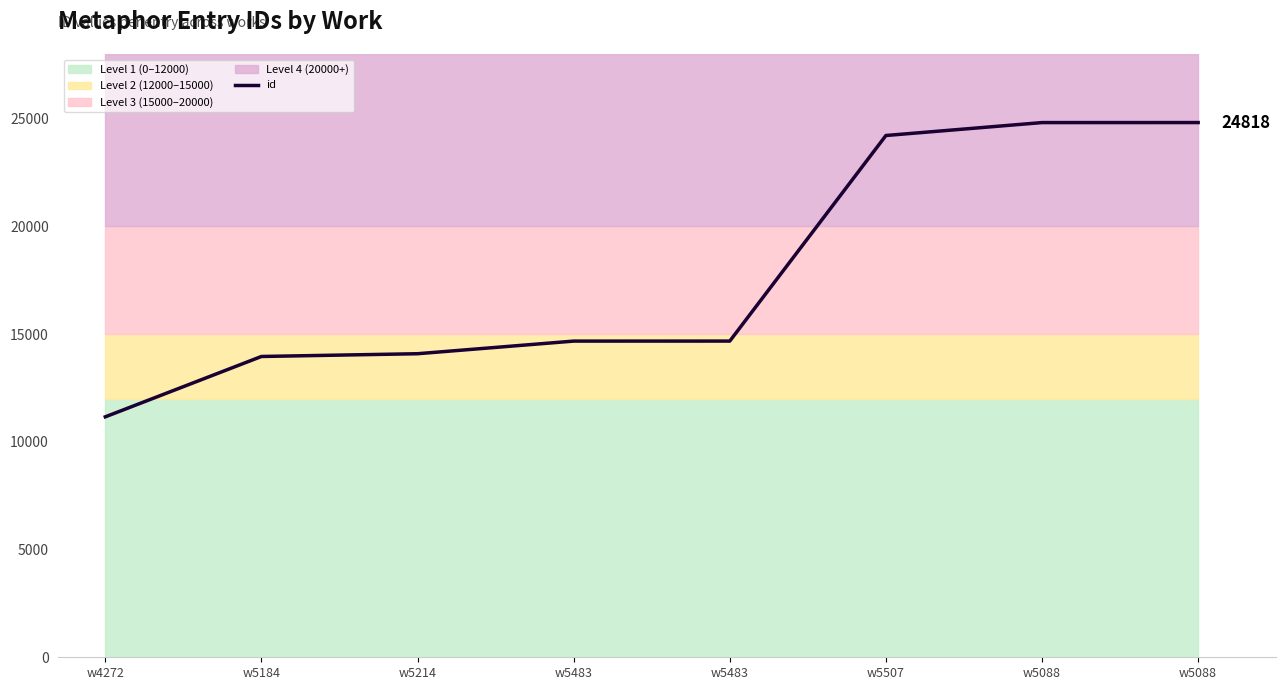

How many distinct data groups are displayed?

1